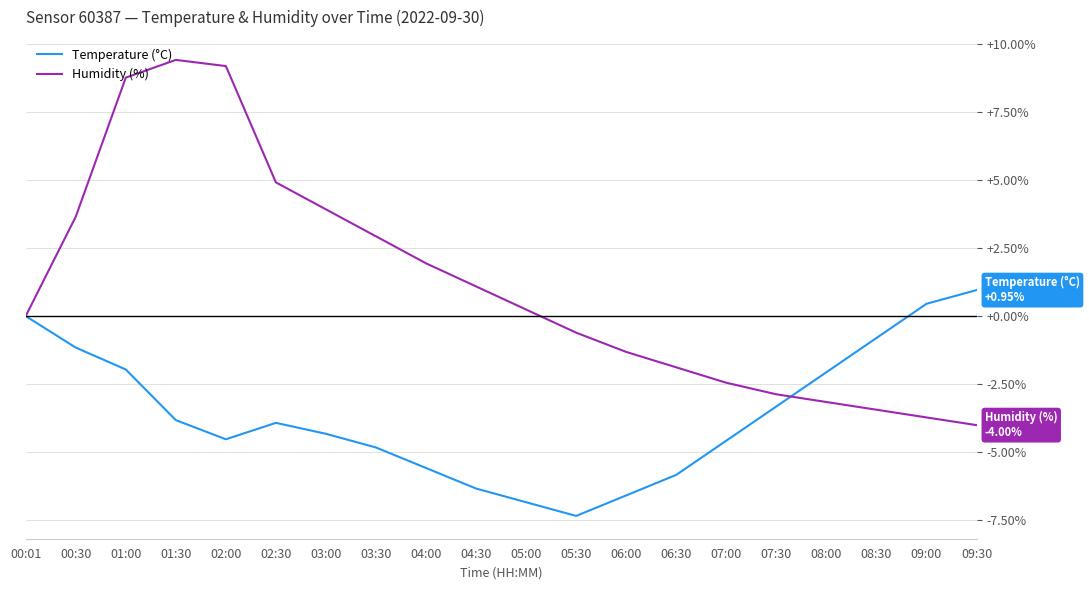

Which series has the largest total across all categories?

Humidity (%)